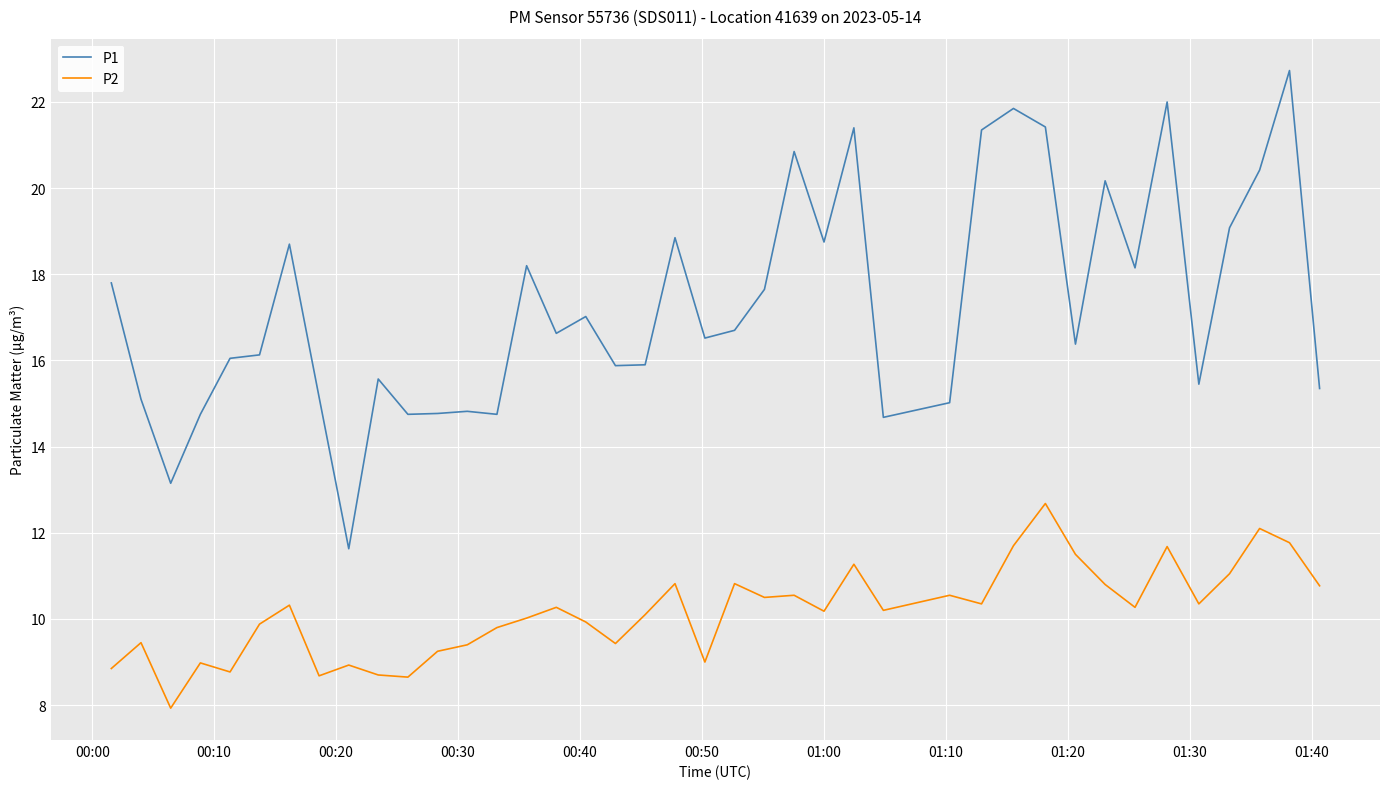

List the series in order of their overall mean, lowest first.

P2, P1